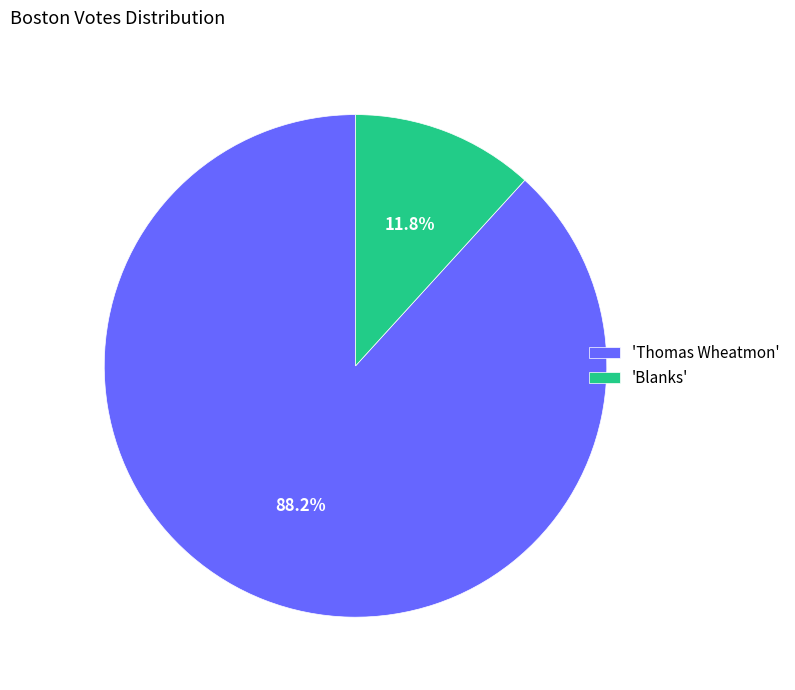

Count the number of slices in the pie.

2